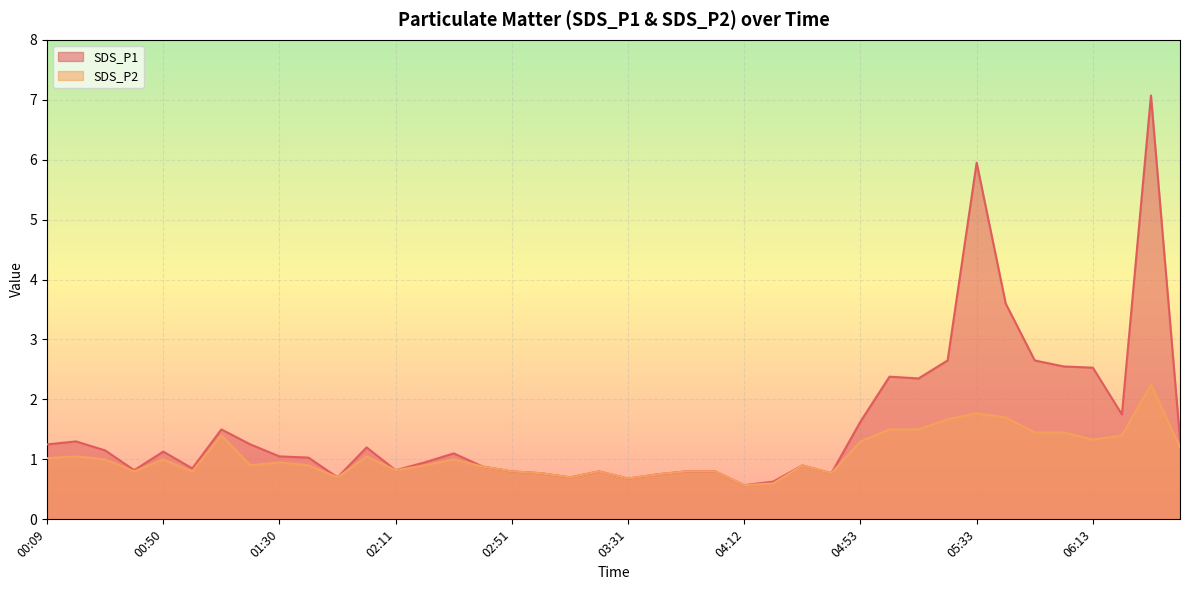

Which category has the highest value in the SDS_P2 series?

06:33